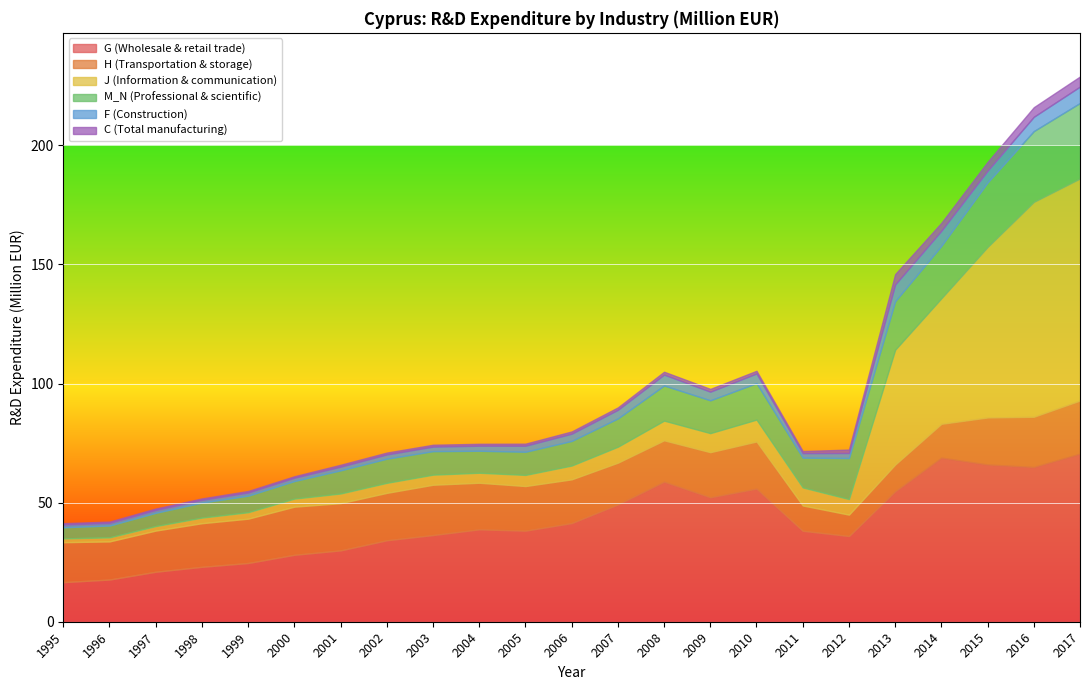

Reading right to left, extract all data points from this chart.

G (Wholesale & retail trade): 70.6	65.0	66.0	68.9	54.8	36.0	38.2	55.9	52.3	58.8	49.2	41.4	38.2	38.8	36.4	34.2	29.9	28.1	24.7	23.1	21.0	17.7	16.6
H (Transportation & storage): 22.3	21.1	19.7	14.2	11.2	9.0	10.6	19.8	18.9	17.3	17.5	18.3	18.7	19.6	21.1	19.9	19.8	20.2	18.6	18.3	17.3	16.0	16.8
J (Information & communication): 93.2	90.2	71.6	52.7	48.2	6.5	7.6	9.2	8.0	8.3	6.7	5.8	4.7	4.2	4.2	4.2	4.1	3.4	2.7	2.4	1.9	1.7	1.6
M_N (Professional & scientific): 31.7	29.7	27.1	22.0	20.4	17.2	12.5	15.3	13.8	14.7	11.9	10.3	9.7	9.2	9.9	10.1	9.7	7.4	7.0	6.3	5.6	5.0	4.7
F (Construction): 6.9	6.0	4.9	6.3	7.0	2.1	1.9	4.0	3.6	4.6	3.6	3.0	2.5	2.1	1.9	1.8	1.5	1.4	1.3	1.1	1.2	1.1	1.1
C (Total manufacturing): 4.2	4.0	3.7	3.3	4.4	1.4	0.9	1.1	1.2	1.2	1.0	0.9	0.9	0.8	0.8	0.8	0.8	0.6	0.7	0.6	0.6	0.5	0.6